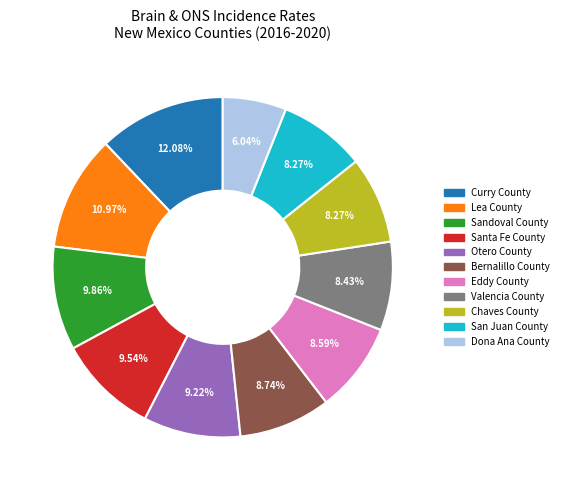

To the nearest percent, what portion does Lea County represent?

11%